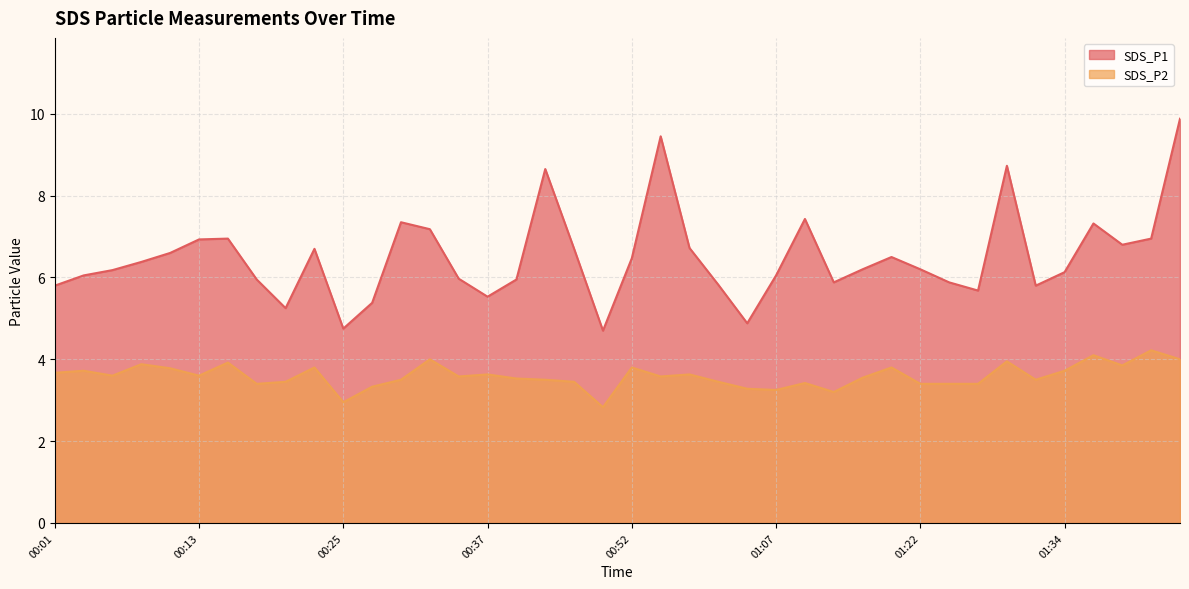

At which category does SDS_P1 reach its first local valley?

00:20